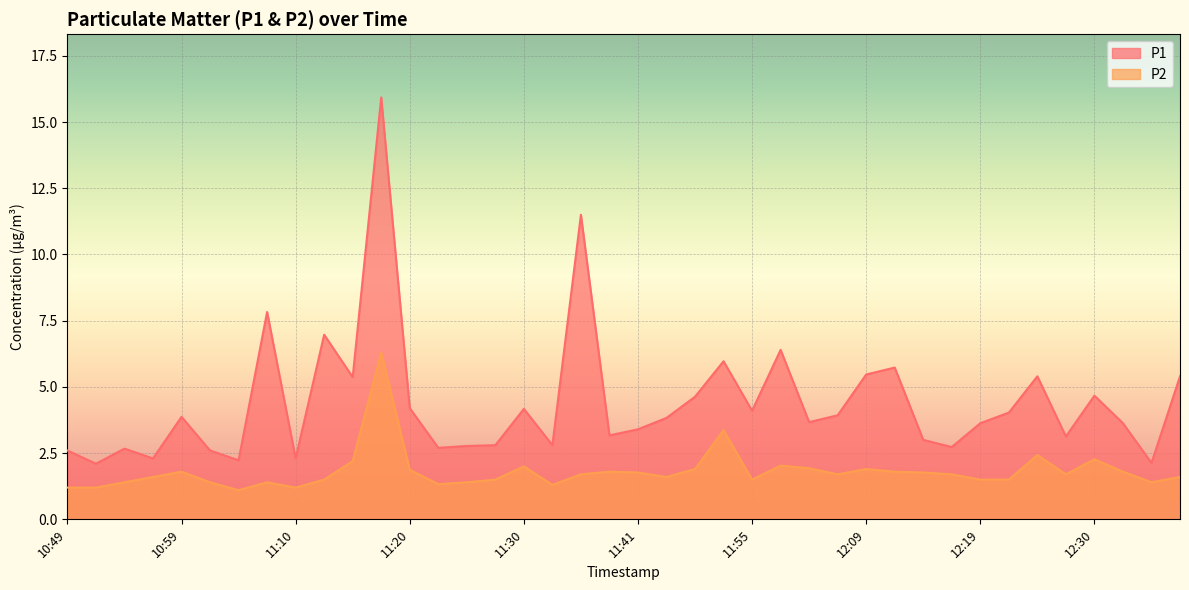

Which has a higher value, 12:12 or 11:05?

12:12